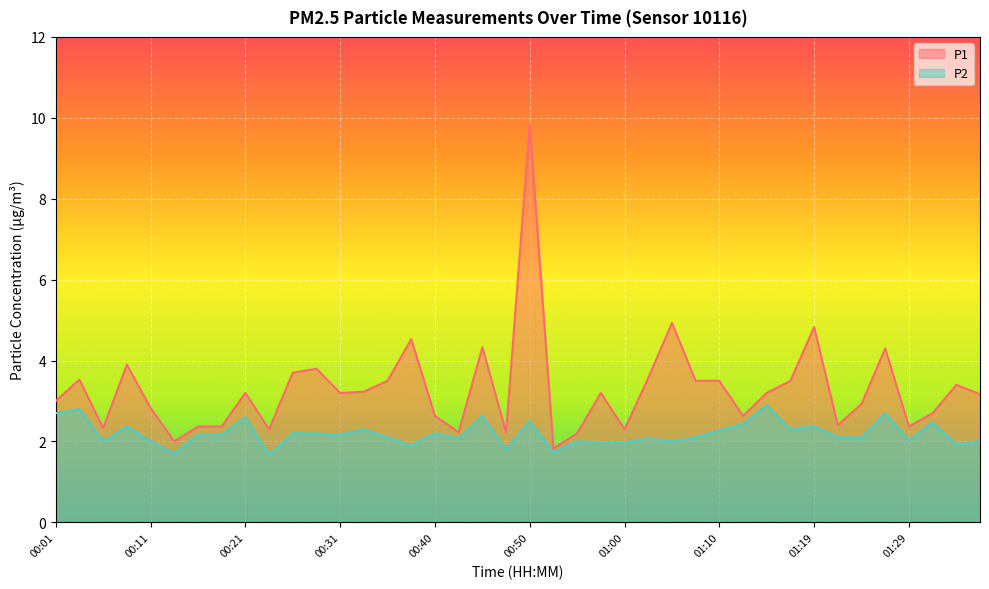

True or false: P2 and P1 cross at least once.

False